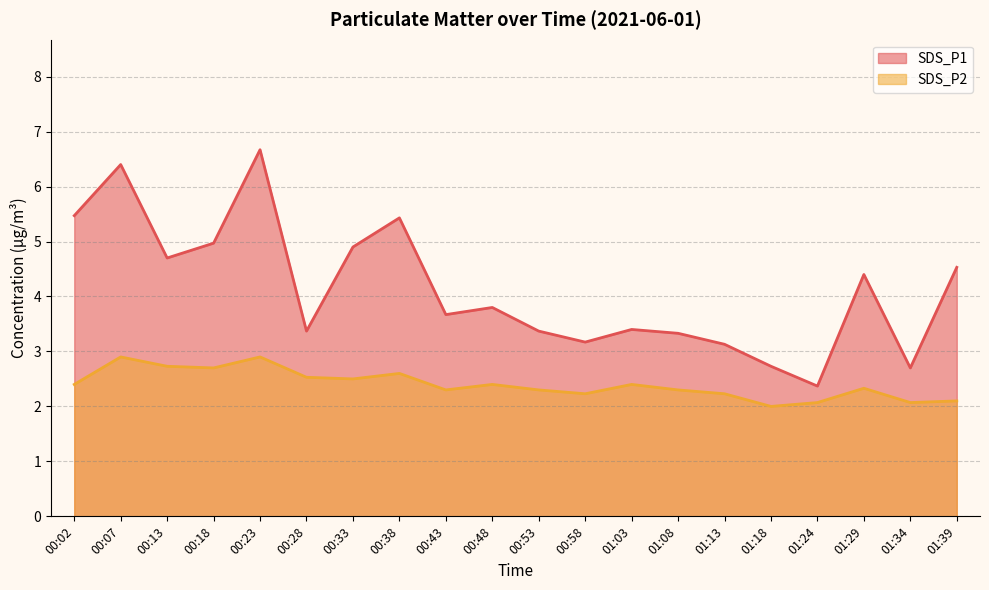

Reading left to right, what are all the values shown in this chart?

SDS_P1: 5.5	6.4	4.7	5.0	6.7	3.4	4.9	5.4	3.7	3.8	3.4	3.2	3.4	3.3	3.1	2.7	2.4	4.4	2.7	4.5
SDS_P2: 2.4	2.9	2.7	2.7	2.9	2.5	2.5	2.6	2.3	2.4	2.3	2.2	2.4	2.3	2.2	2.0	2.1	2.3	2.1	2.1